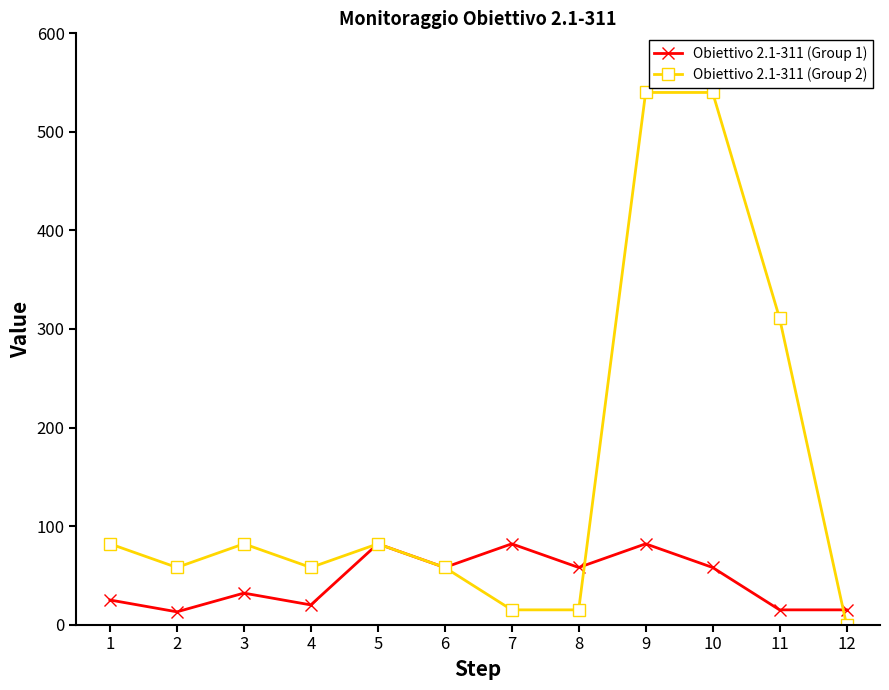

What is the average value of the Obiettivo 2.1-311 (Group 1) series?

45